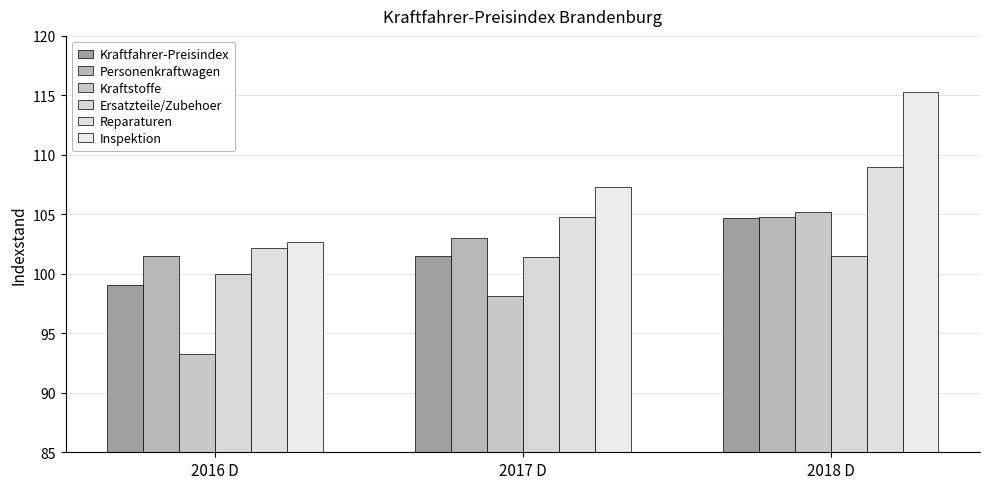

Is it true that Reparaturen equals 25.4 at 2017 D?

False